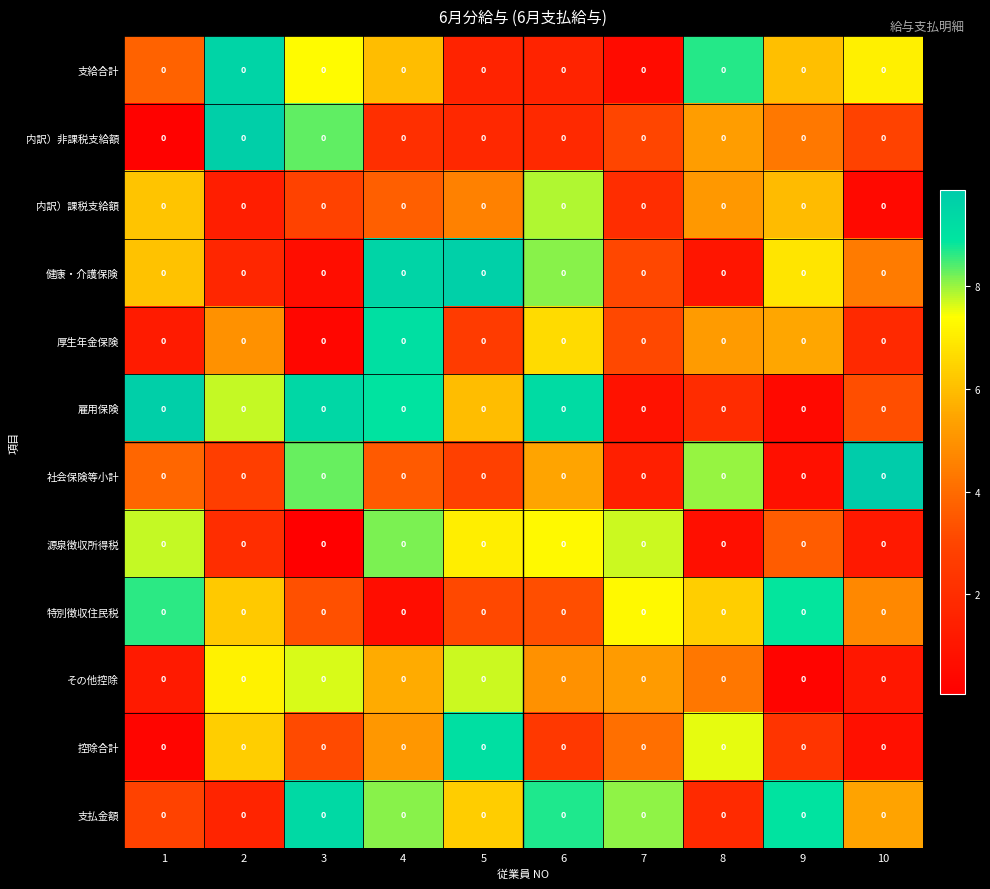

List the series in order of their peak value, highest first.

社会保険等小計, 内訳）非課税支給額, 雇用保険, 健康・介護保険, 支給合計, 支払金額, 厚生年金保険, 控除合計, 特別徴収住民税, 源泉徴収所得税, 内訳）課税支給額, その他控除